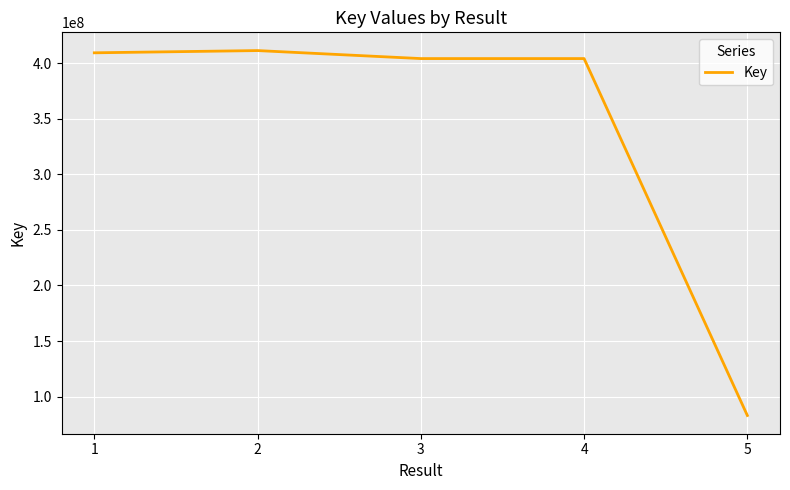

What is the greatest value displayed?

411290002